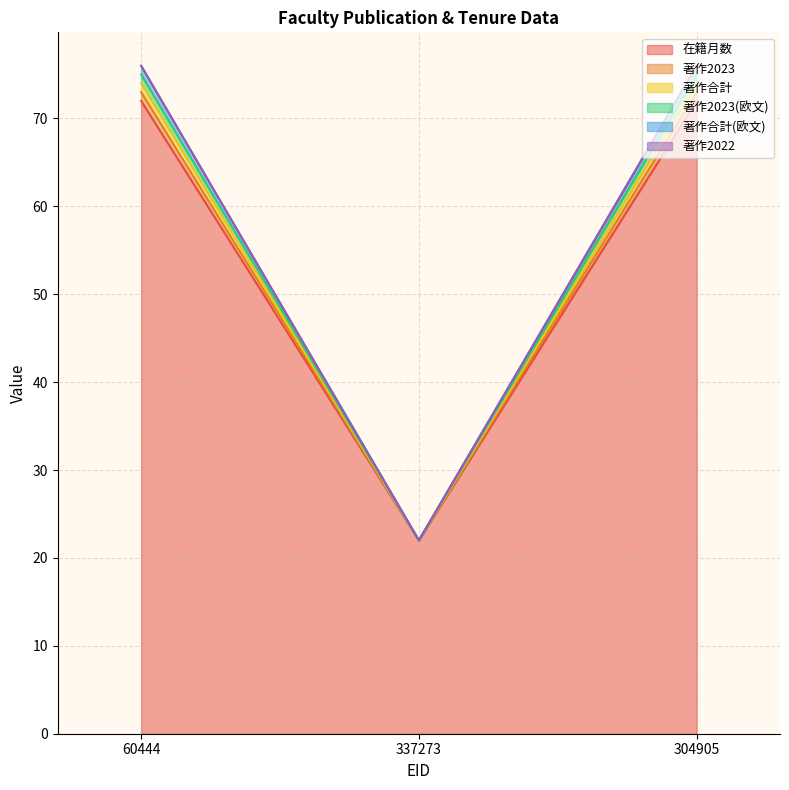

Does the chart have visible grid lines?

Yes